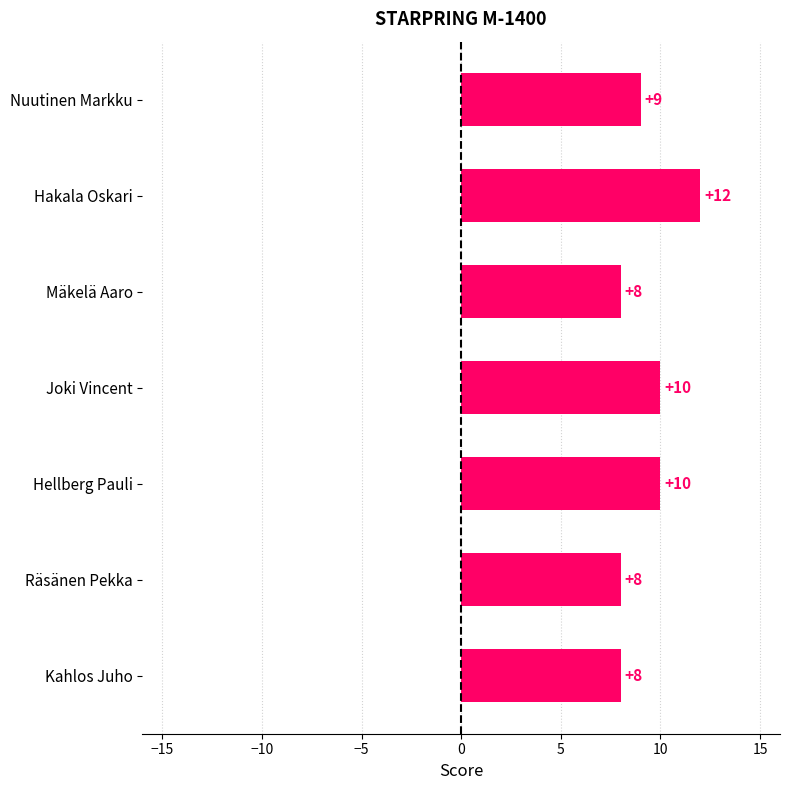

What is the sum of all values?

65